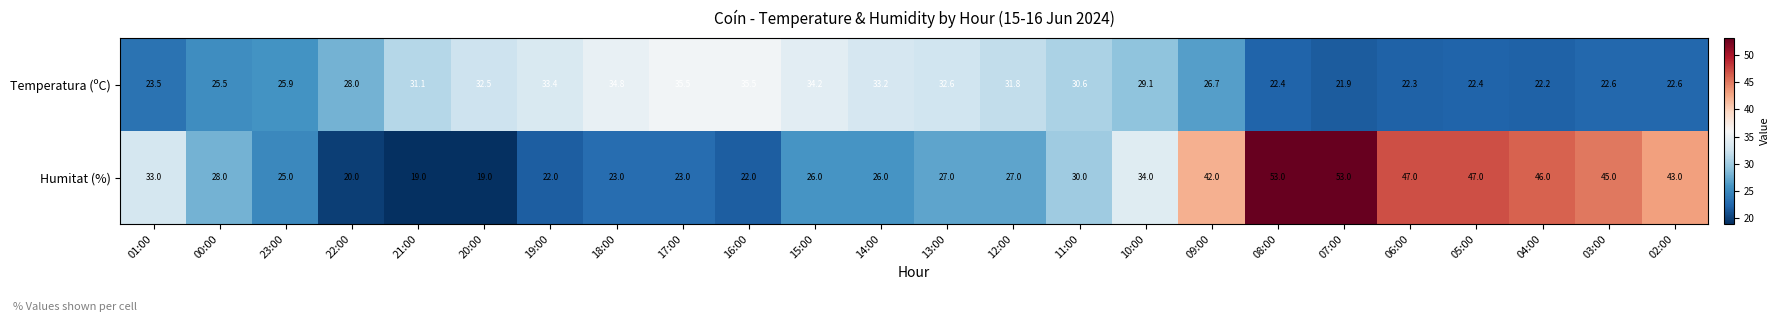

At how many categories does at least one series exceed 41?

8